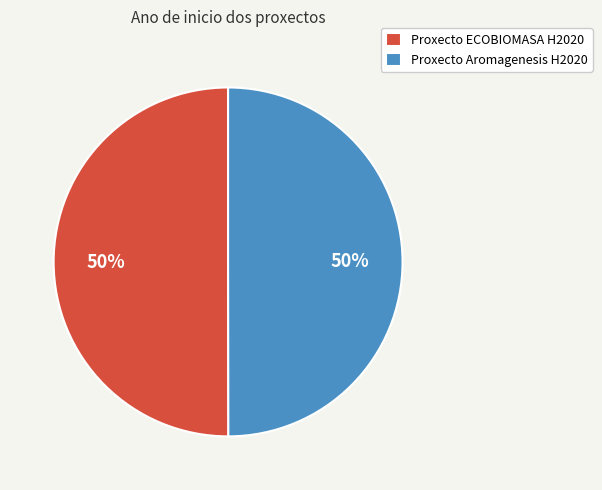

Is the sum of Proxecto ECOBIOMASA H2020 and Proxecto Aromagenesis H2020 greater than half?

Yes